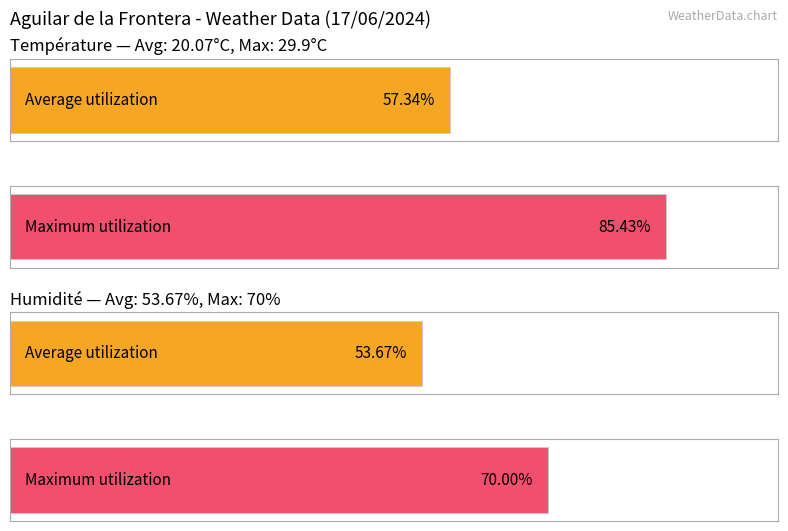

Which series has the widest spread of values?

Humidité (%)